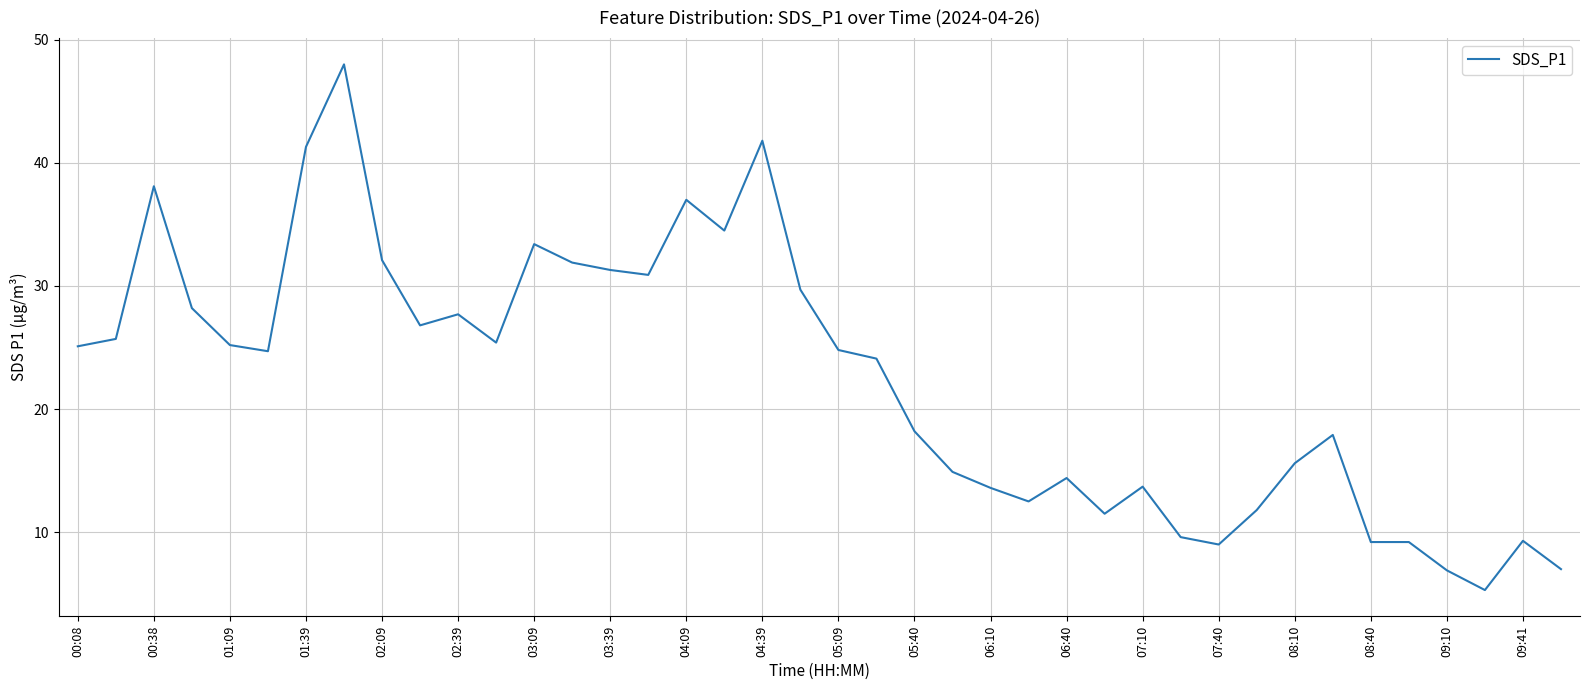

What is the maximum value shown in the chart?

48.0